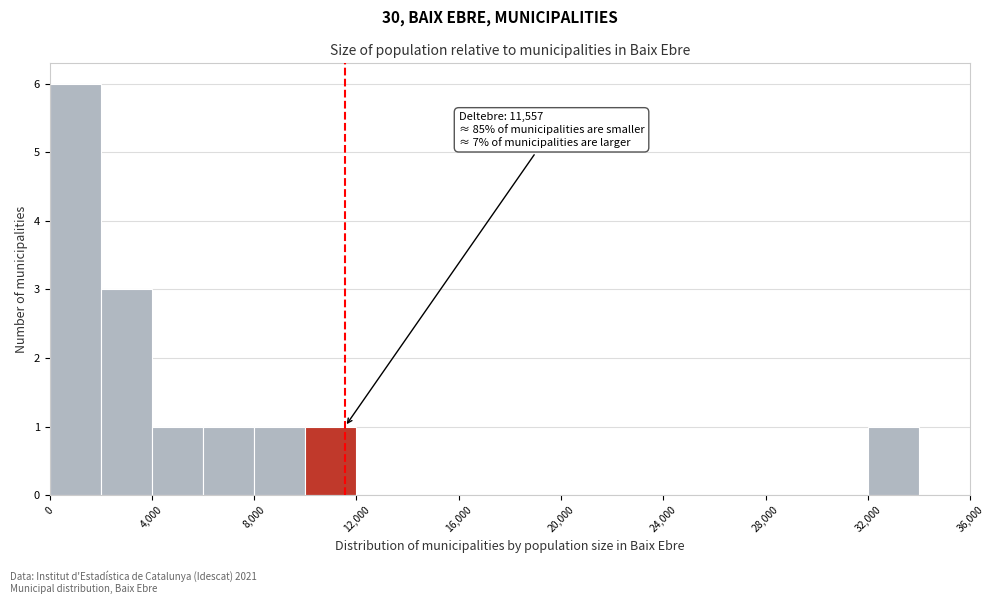

Over which range of the x-axis is the bar tallest?

0 to 2000